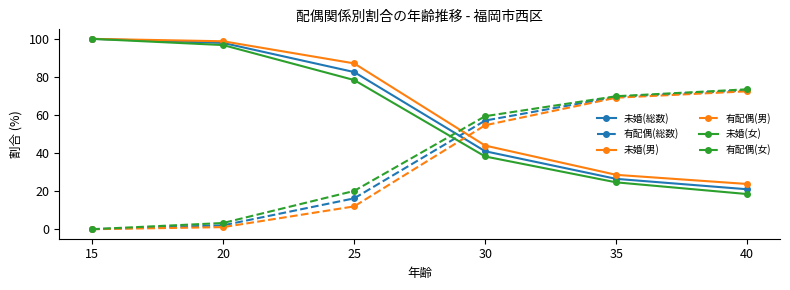

The value of 未婚(男) at 20 is 98.7. True or false?

True